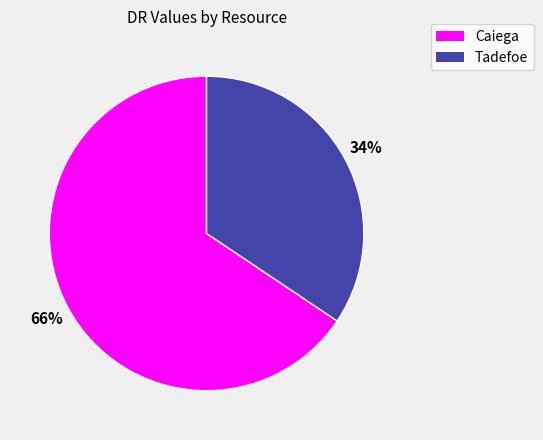

What percentage is the Caiega slice, to the nearest percent?

66%